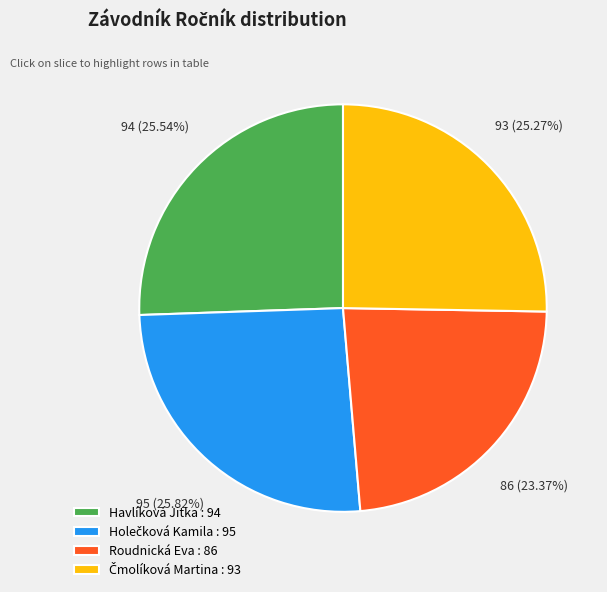

Is Havlíková Jitka : 94 the majority of the pie?

No